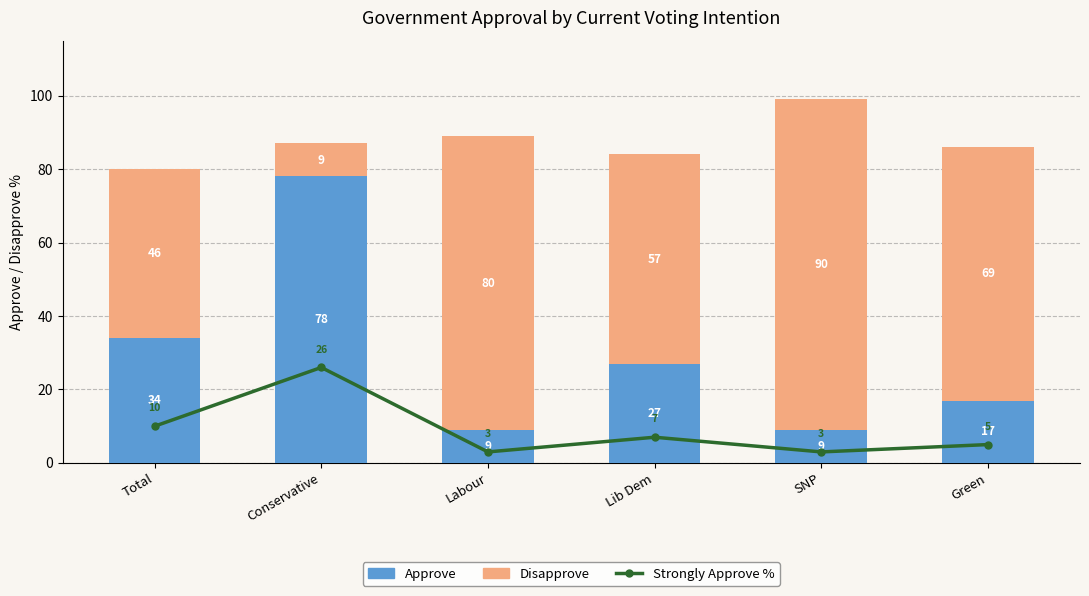

Count the number of data series in this chart.

3